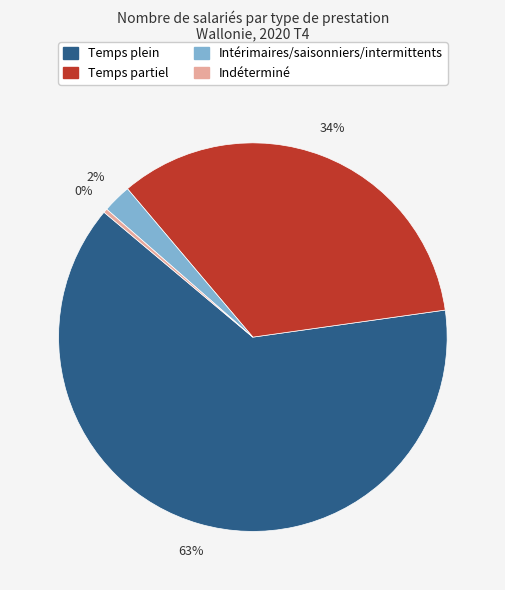

Is it true that Temps partiel is 34% of the pie?

True